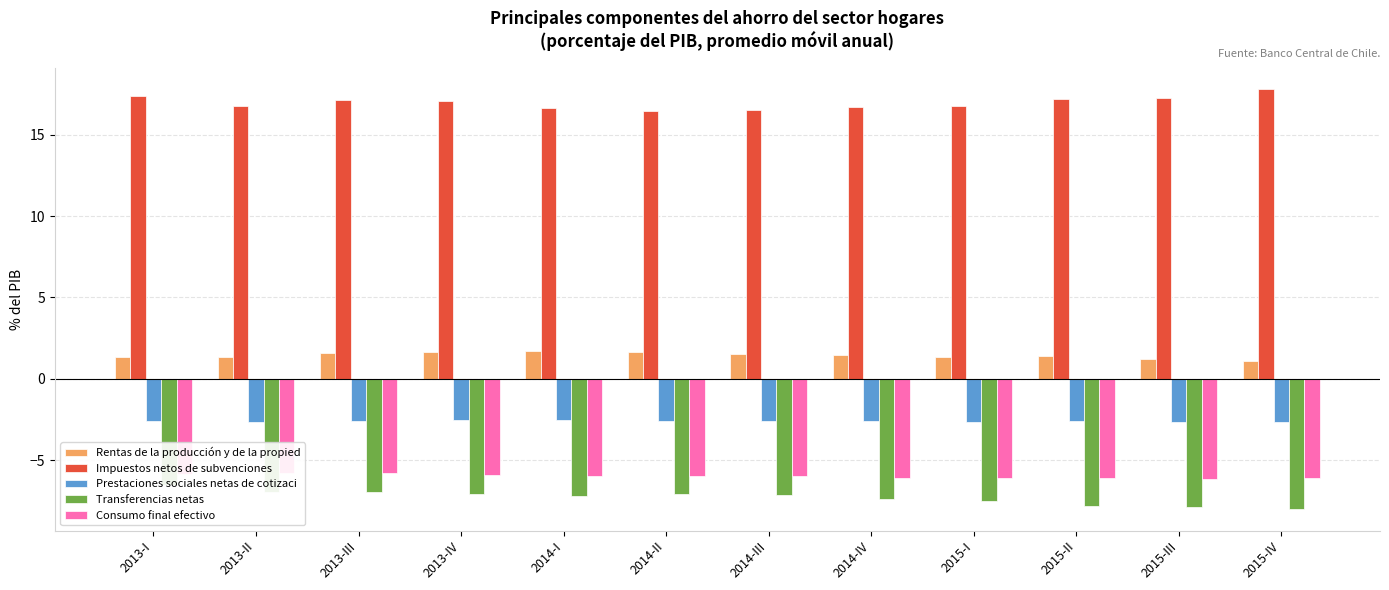

Rank the series by their maximum value, from highest to lowest.

Impuestos netos de subvenciones, Rentas de la producción y de la propied, Prestaciones sociales netas de cotizaci, Consumo final efectivo, Transferencias netas